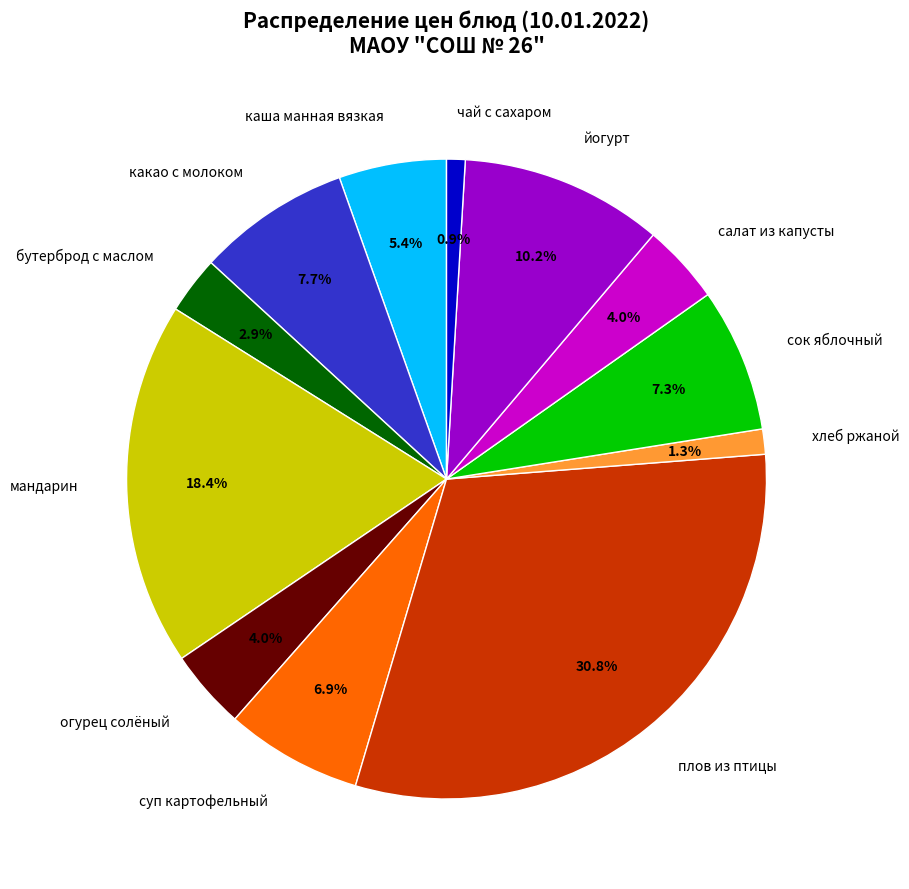

Which has a higher value, хлеб ржаной or салат из капусты?

салат из капусты